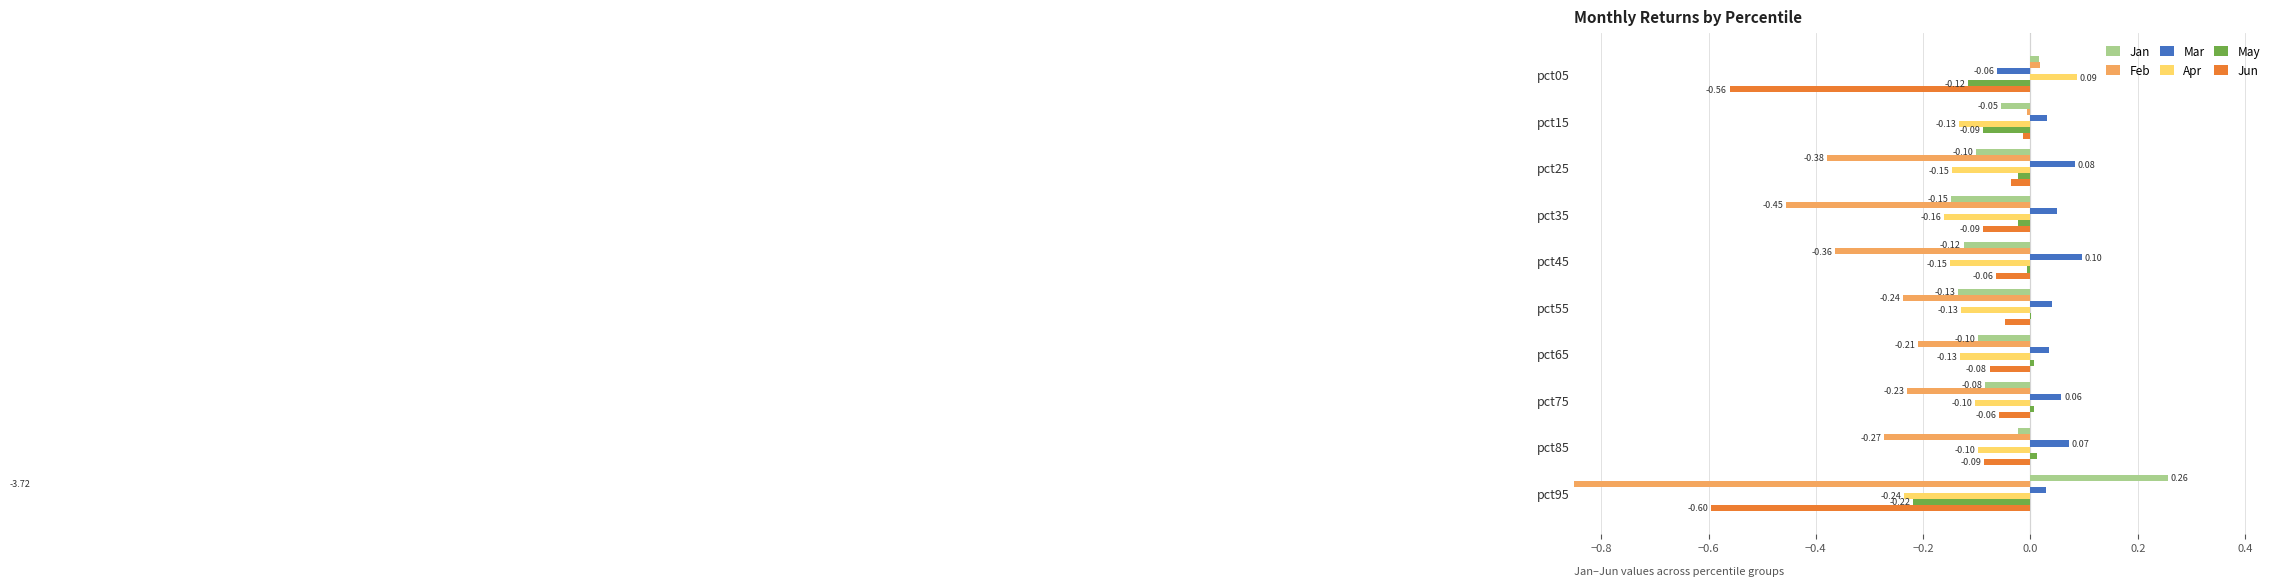

Which series has the widest spread of values?

Feb